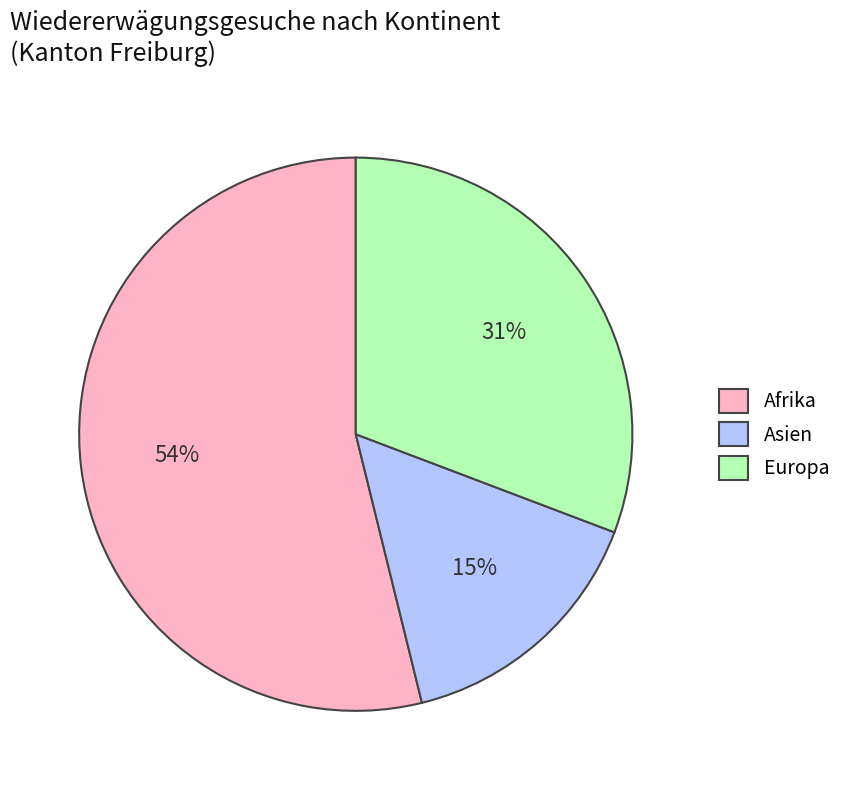

To the nearest percent, what is the difference between the Europa and Afrika slice percentages?

23%